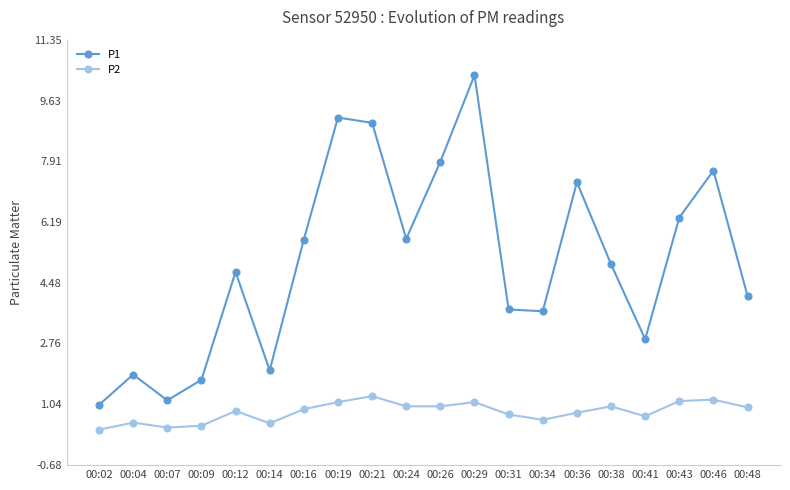

What is the total value across all series at 00:43?

7.5